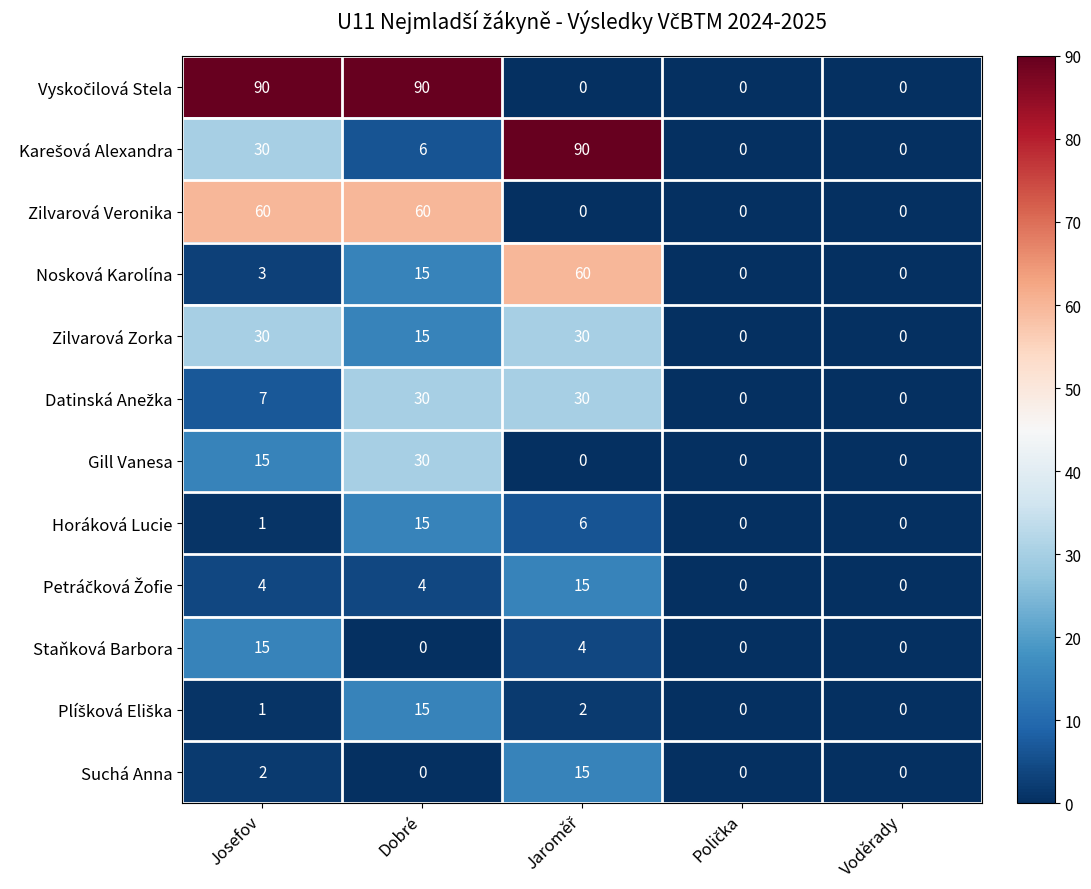

At which label does Zilvarová Zorka first exceed 15?

Josefov